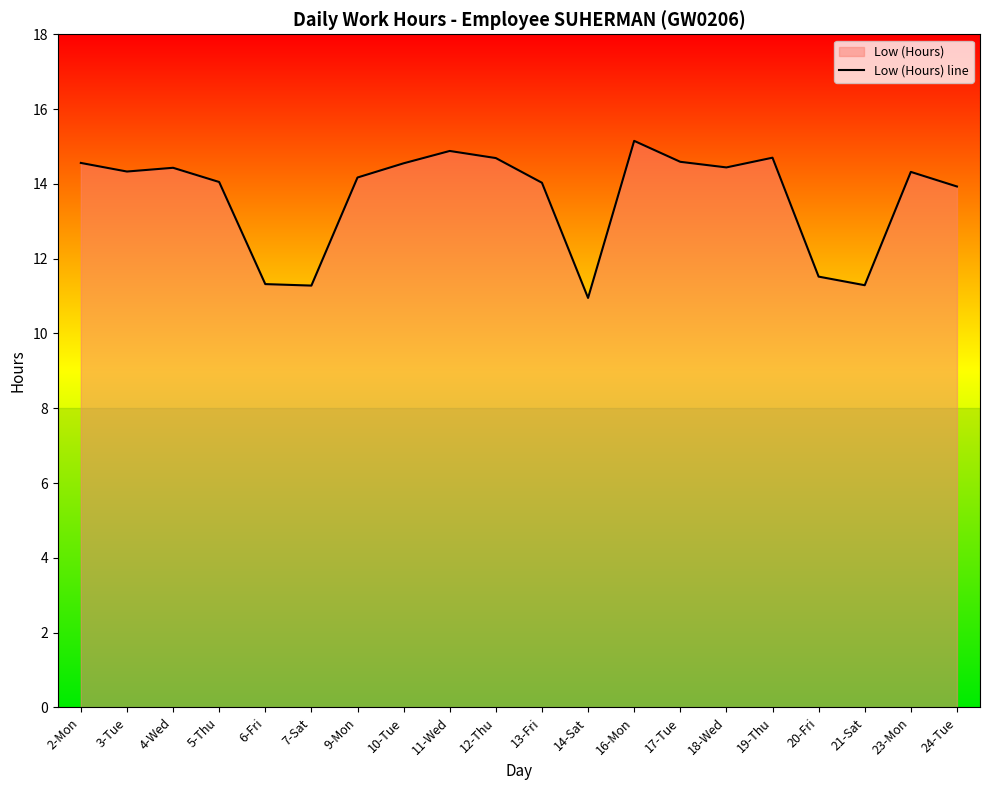

List the labels in order of value, smallest first.

14-Sat, 7-Sat, 21-Sat, 6-Fri, 20-Fri, 24-Tue, 13-Fri, 5-Thu, 9-Mon, 23-Mon, 3-Tue, 4-Wed, 18-Wed, 10-Tue, 2-Mon, 17-Tue, 12-Thu, 19-Thu, 11-Wed, 16-Mon